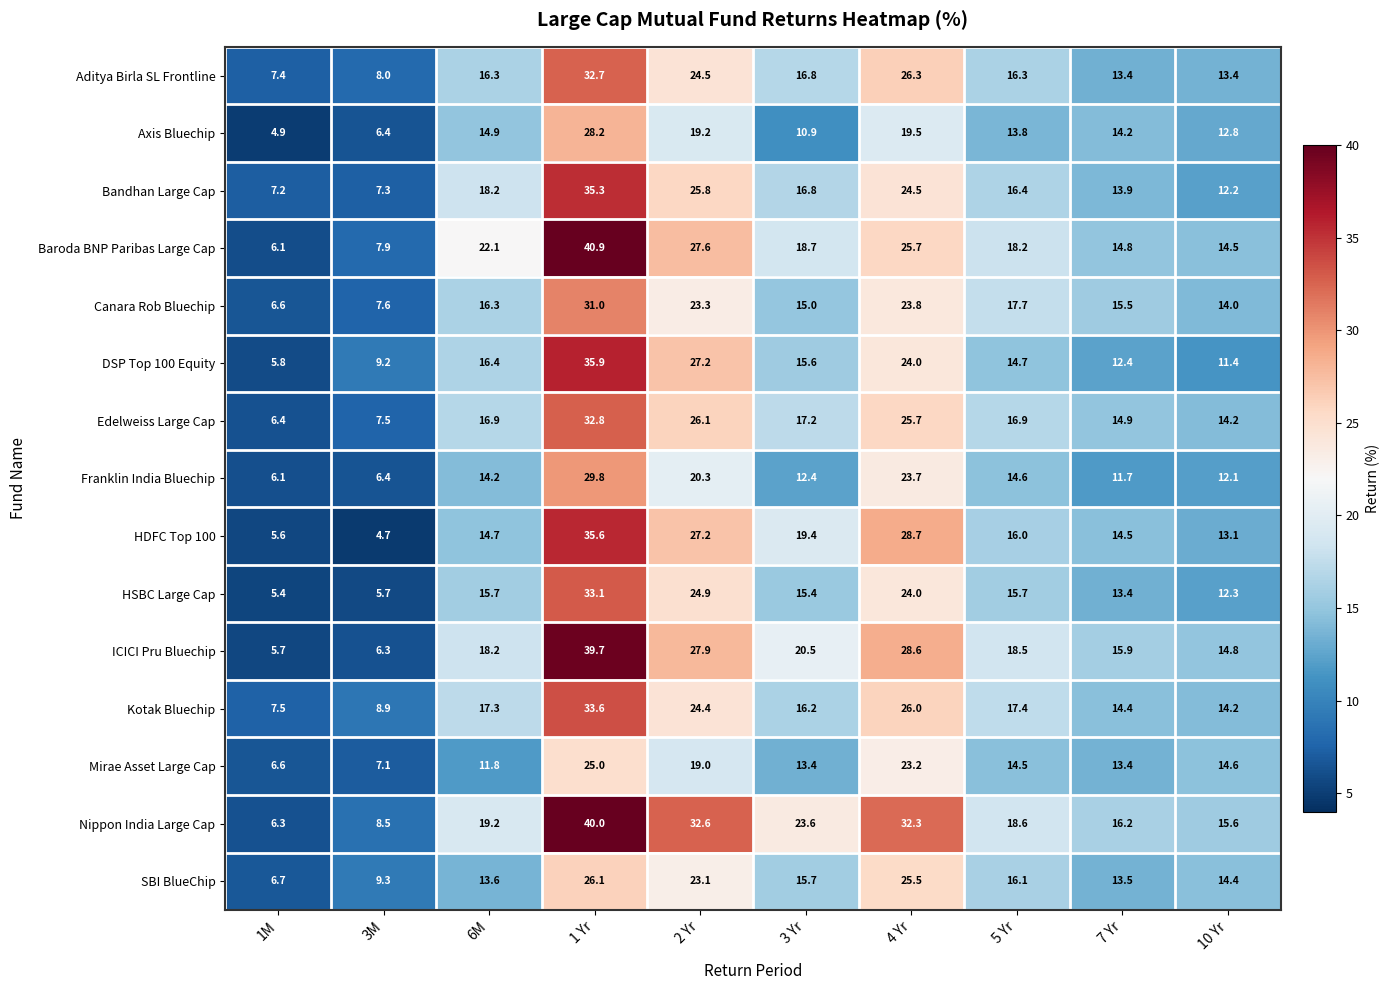

List the series in order of their peak value, highest first.

Baroda BNP Paribas Large Cap, Nippon India Large Cap, ICICI Pru Bluechip, DSP Top 100 Equity, HDFC Top 100, Bandhan Large Cap, Kotak Bluechip, HSBC Large Cap, Edelweiss Large Cap, Aditya Birla SL Frontline, Canara Rob Bluechip, Franklin India Bluechip, Axis Bluechip, SBI BlueChip, Mirae Asset Large Cap